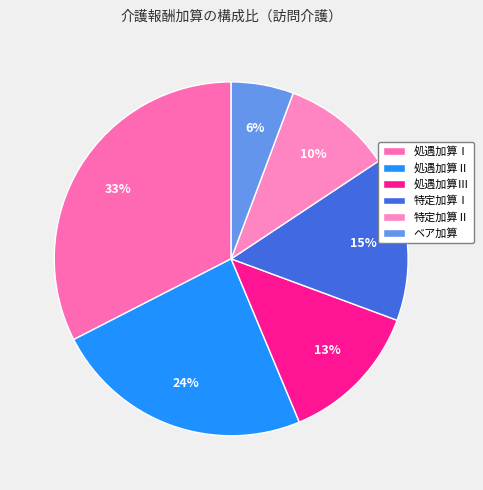

Is it true that ベア加算 is 6% of the pie?

True